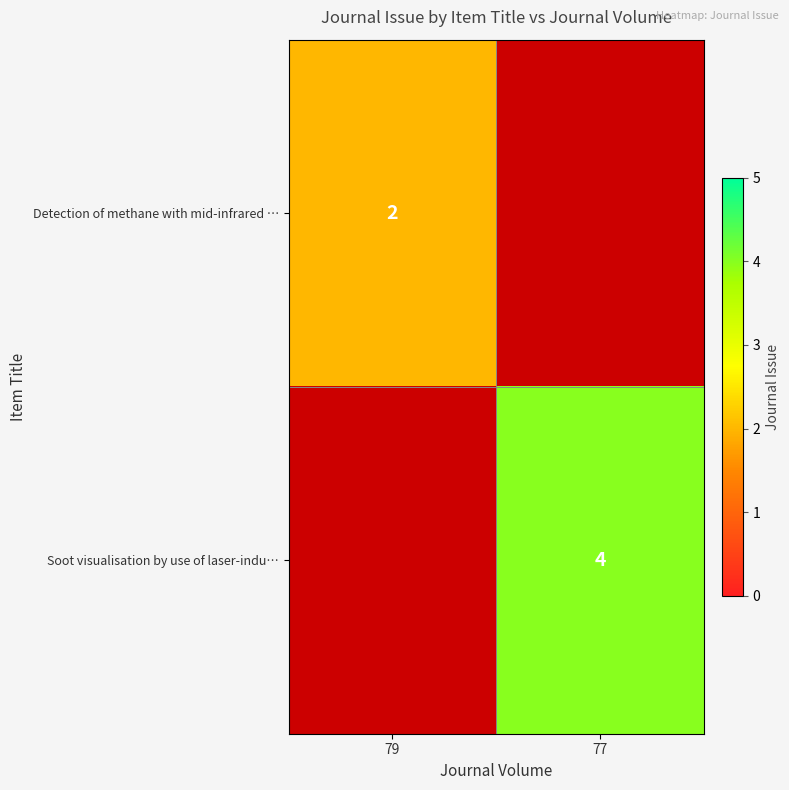

The value of Soot visualisation by use of laser-indu… at 77 is 3. True or false?

False